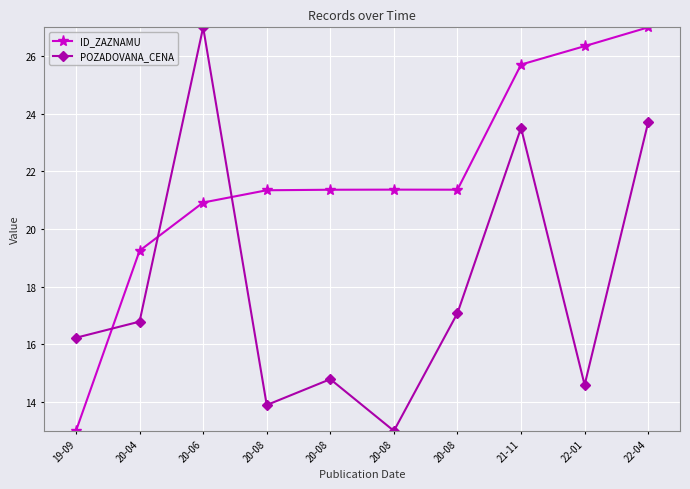

At which label does POZADOVANA_CENA first exceed 16?

19-09